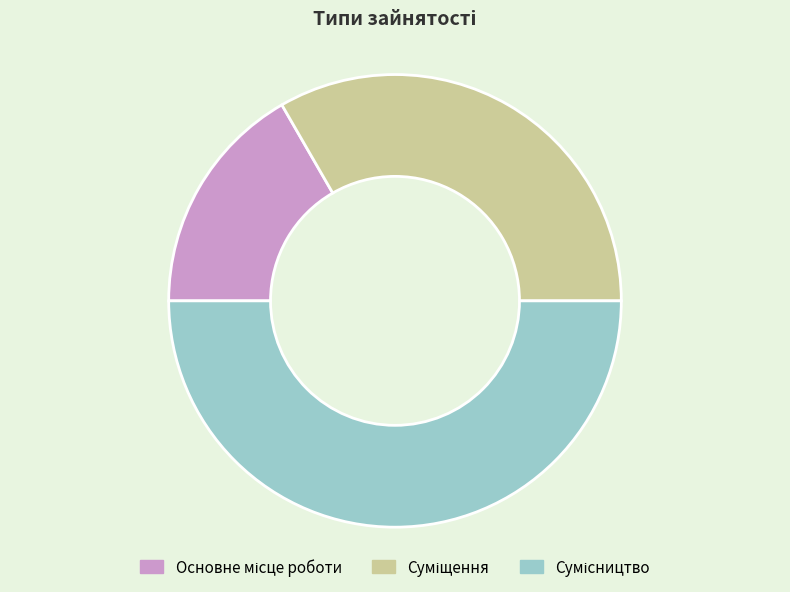

Does Суміщення account for over 50% of the chart?

No